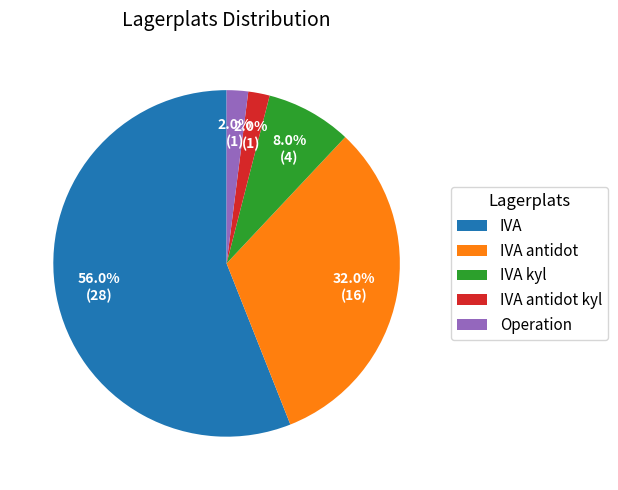

Count the number of slices in the pie.

5